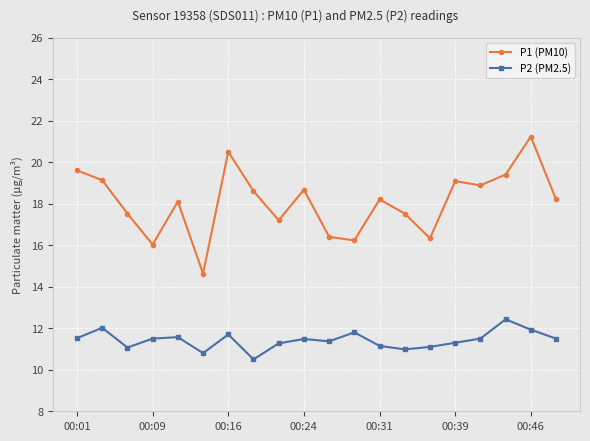

True or false: P2 (PM2.5) has more than 1 points higher than both neighbors.

True